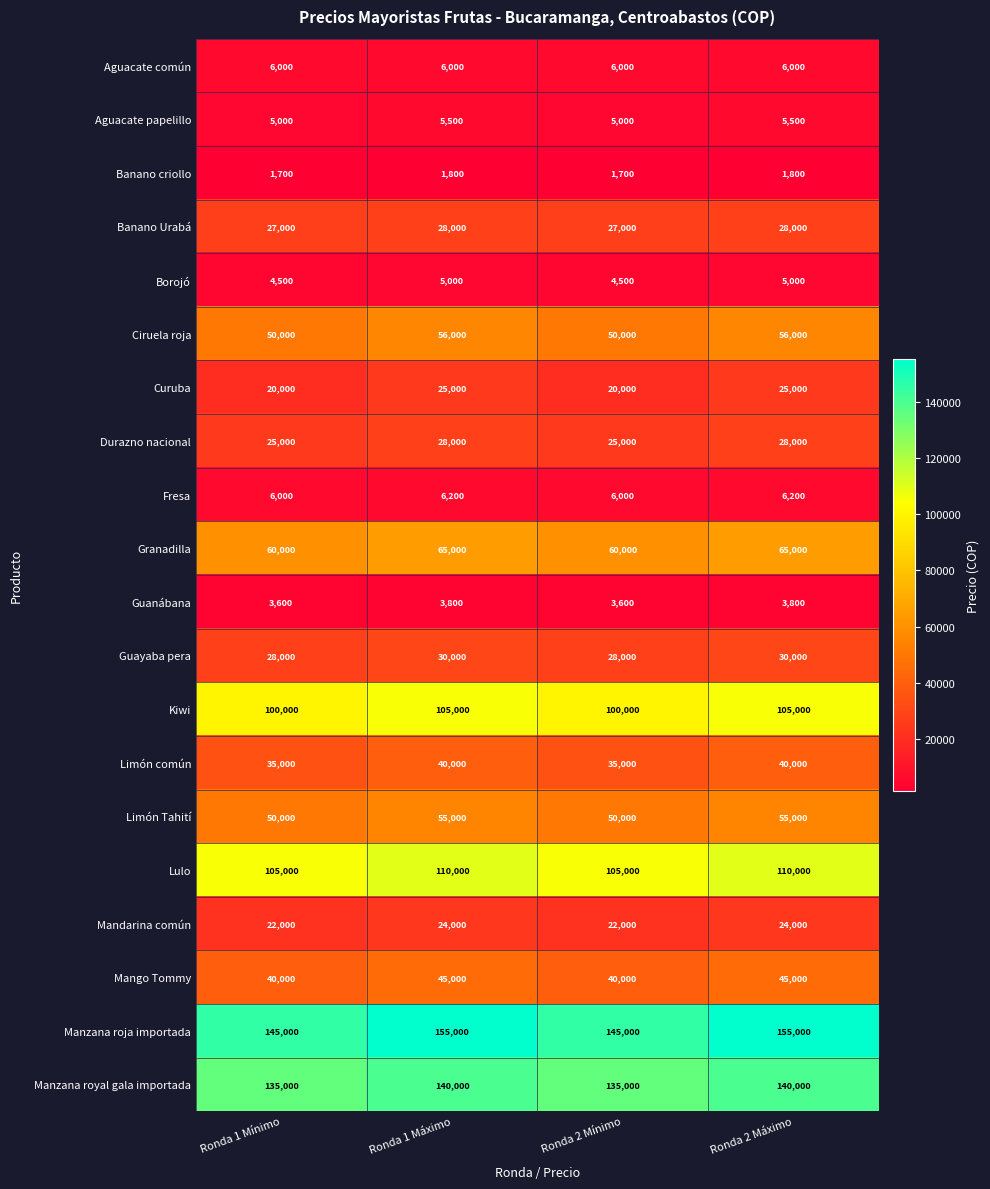

At how many categories does at least one series exceed 15205?

4